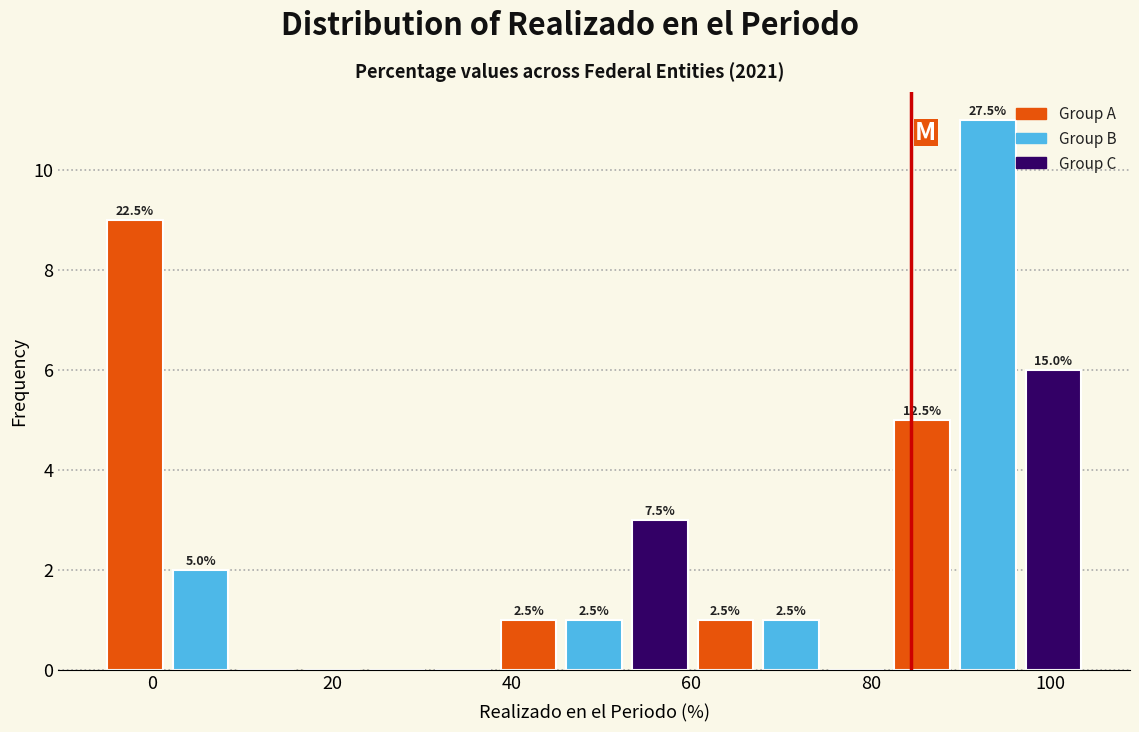

Read against the x-axis, roughly where is the centre of the tallest bar?

94